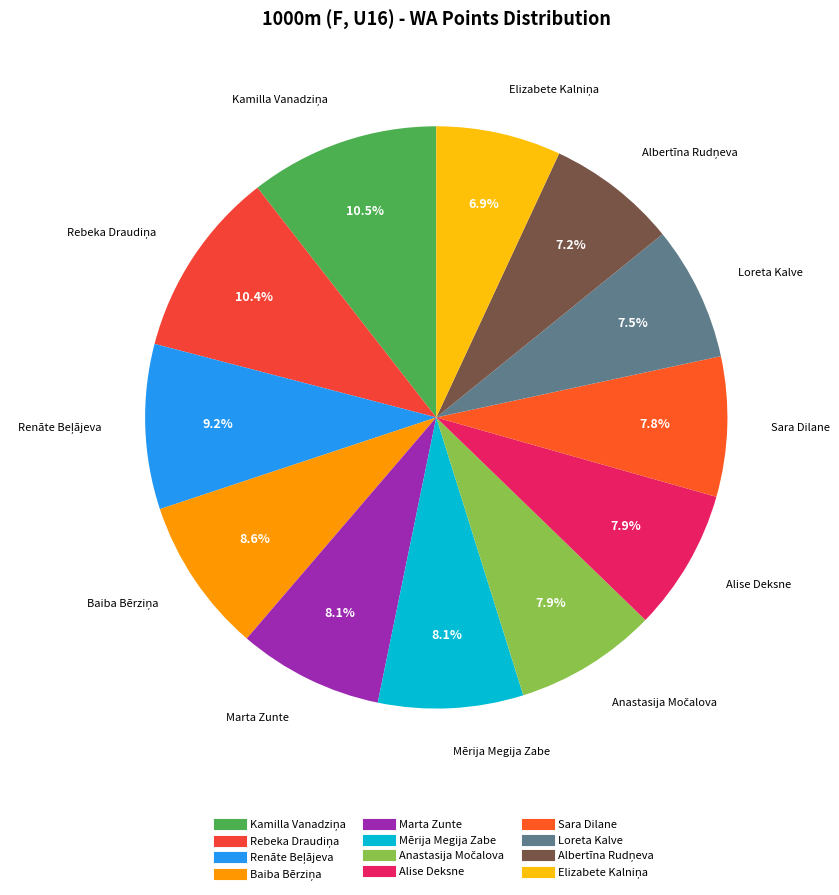

Is the sum of Marta Zunte and Mērija Megija Zabe greater than half?

No